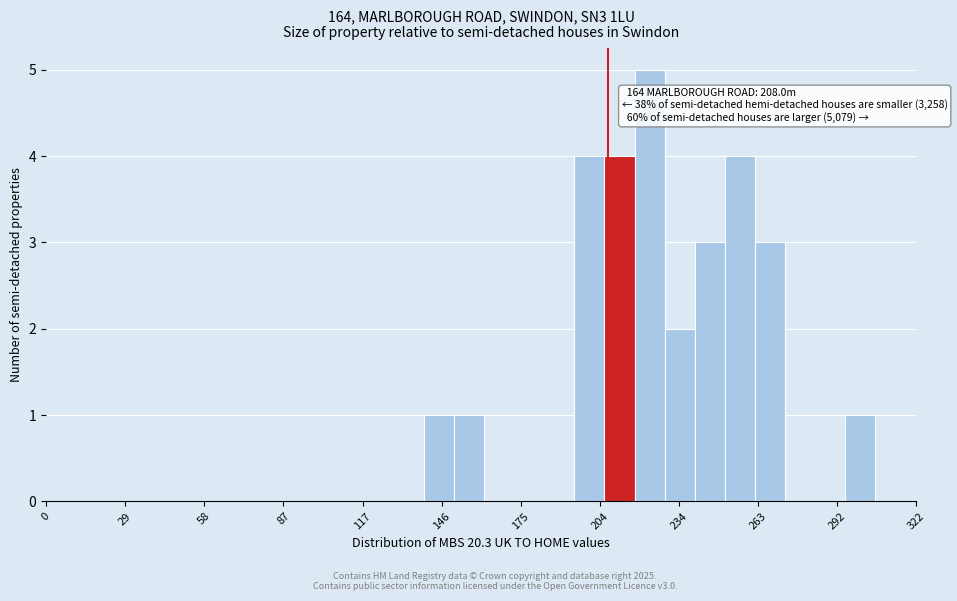

Around what value on the x-axis is the tallest bar? Give the approximate position of its centre, as read against the axis.

225